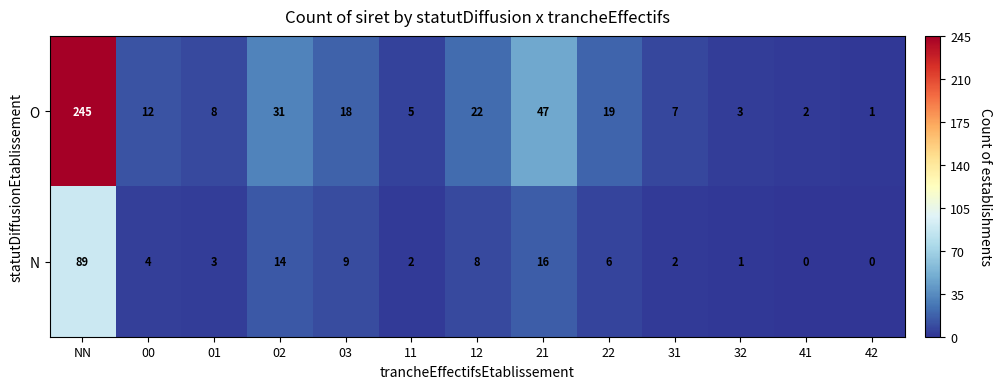

What is the approximate value of O at 01?

8